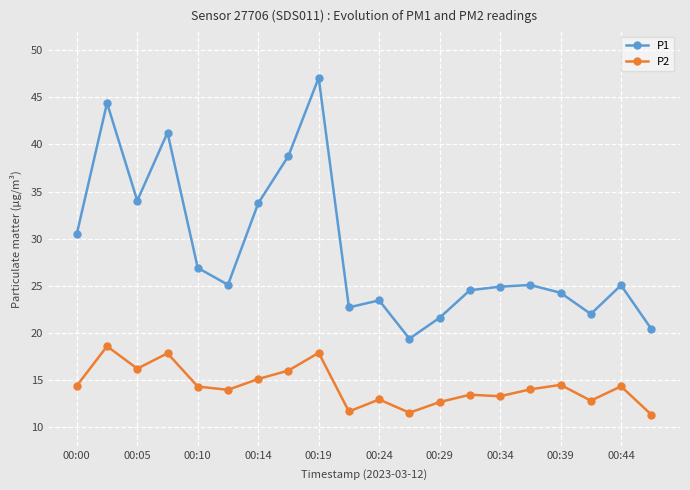

What is the highest value of the P2 series?

18.6